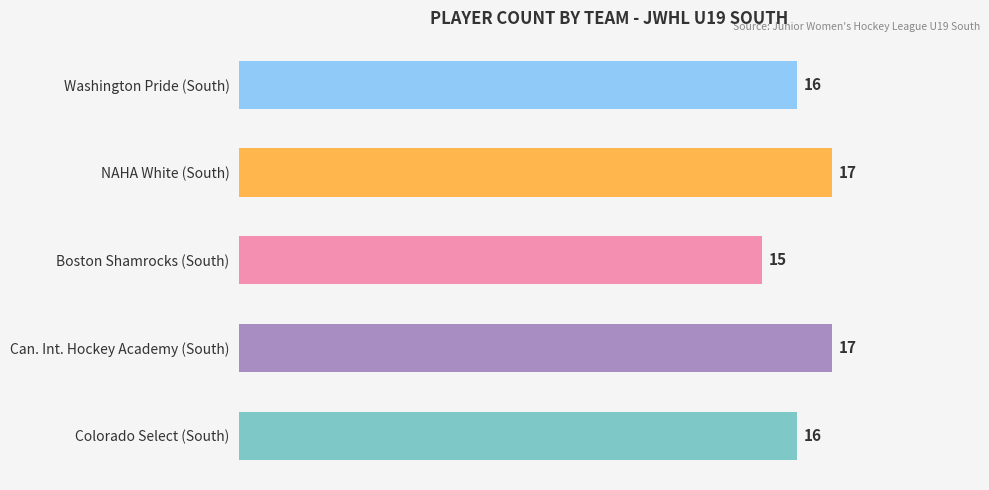

What is the sum of all values?

81